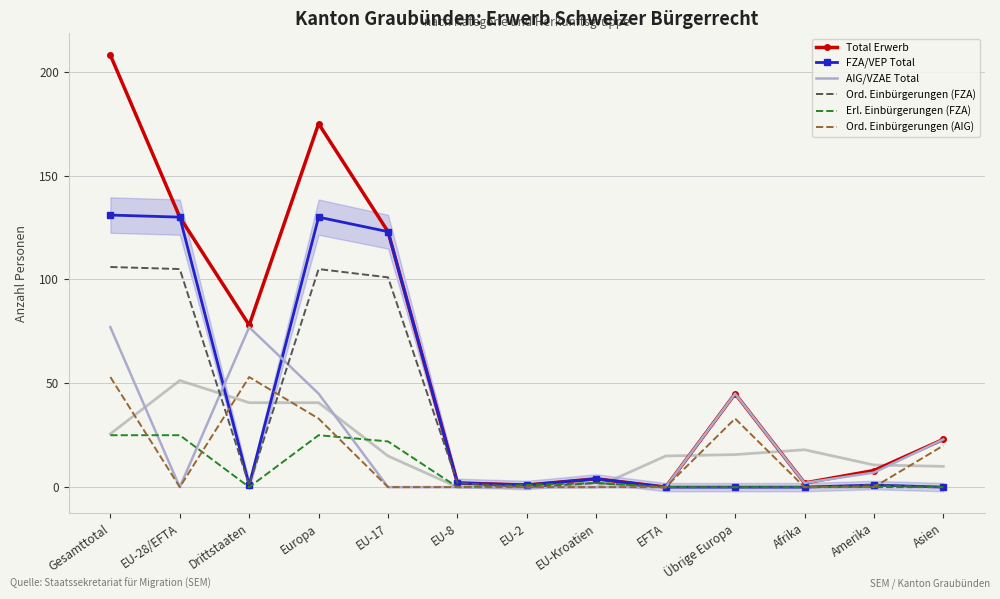

In FZA/VEP Total, how many points are lower than both neighbors (excluding endpoints)?

2